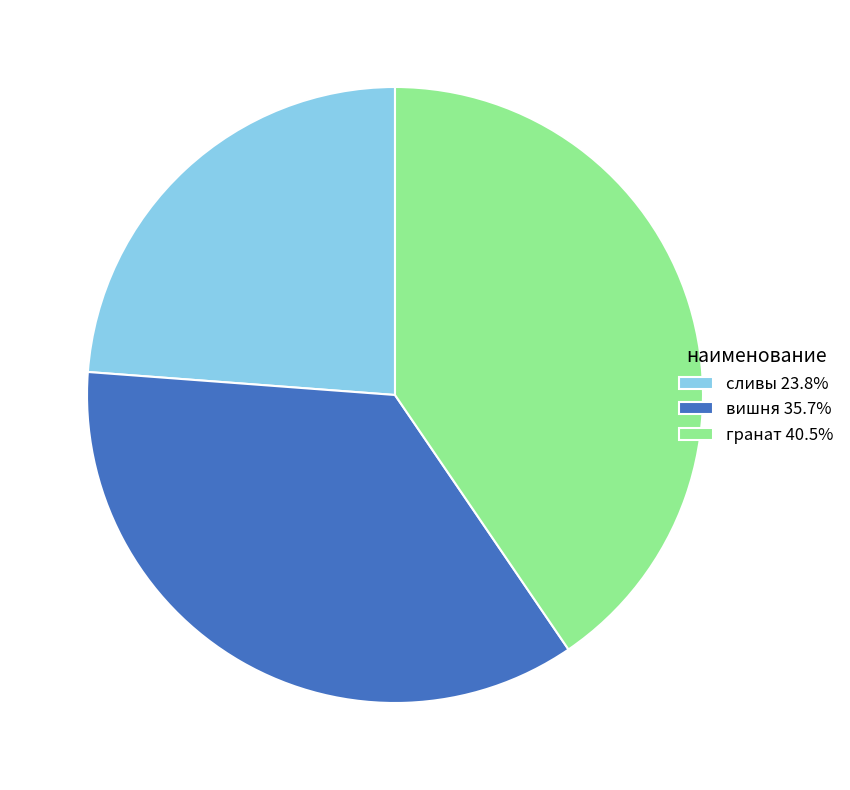

The гранат slice represents 40% of the pie. True or false?

True